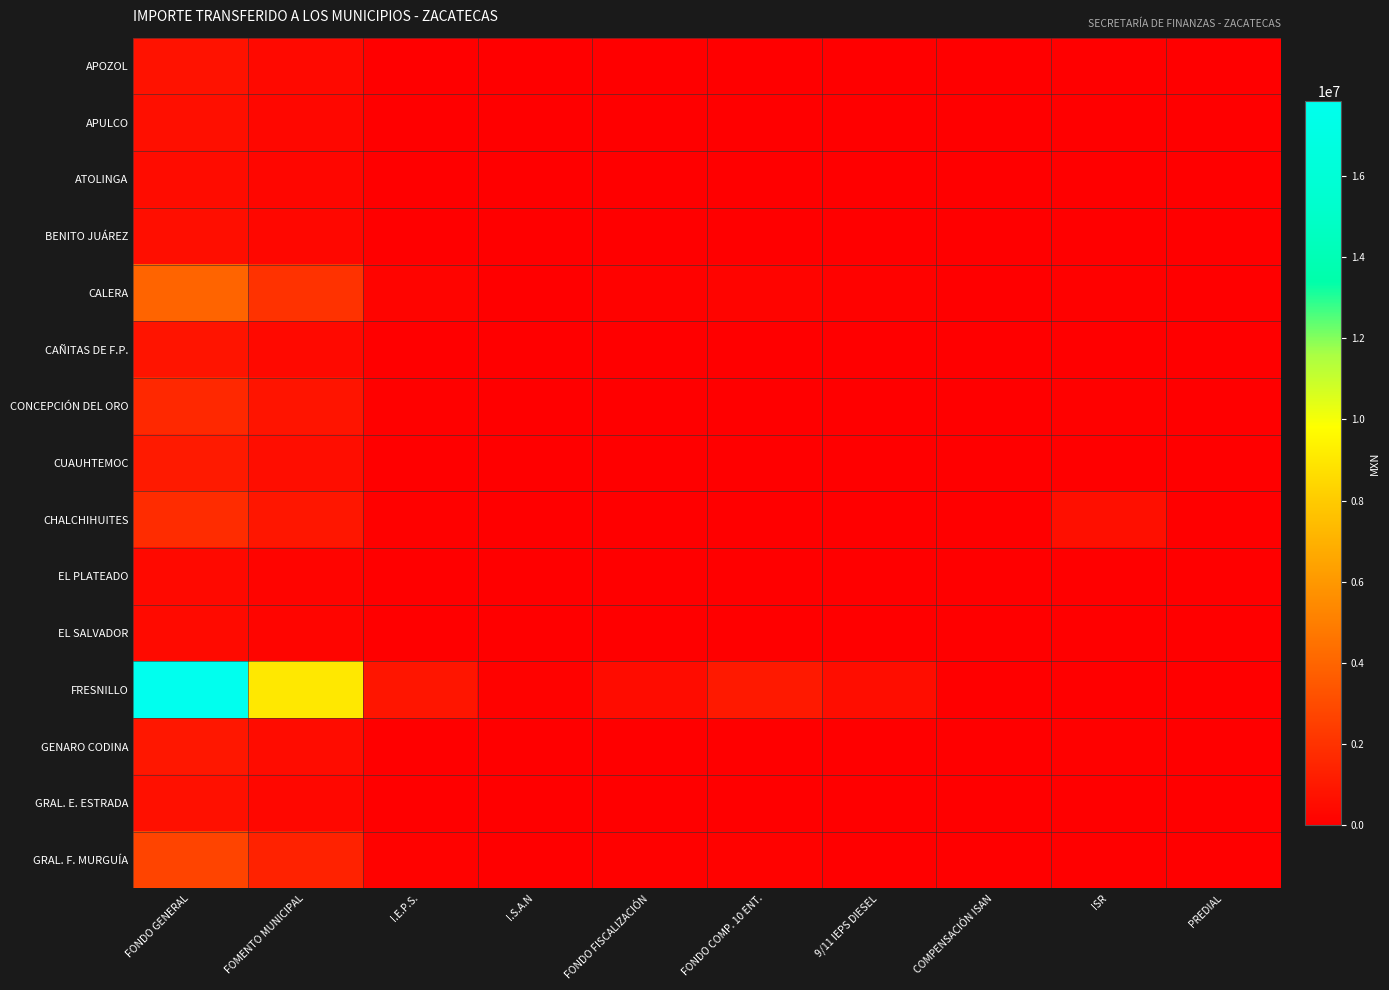

Reading left to right, extract all data points from this chart.

APOZOL: FONDO GENERAL=762466	FOMENTO MUNICIPAL=387111	I.E.P.S.=36525	I.S.A.N=5928	FONDO FISCALIZACIÓN=21029	FONDO COMP. 10 ENT.=31364	9/11 IEPS DIESEL=16288	COMPENSACIÓN ISAN=1175	ISR=0	PREDIAL=0
APULCO: FONDO GENERAL=630443	FOMENTO MUNICIPAL=320081	I.E.P.S.=30201	I.S.A.N=4902	FONDO FISCALIZACIÓN=17387	FONDO COMP. 10 ENT.=25181	9/11 IEPS DIESEL=13077	COMPENSACIÓN ISAN=972	ISR=0	PREDIAL=0
ATOLINGA: FONDO GENERAL=506048	FOMENTO MUNICIPAL=256925	I.E.P.S.=24242	I.S.A.N=3934	FONDO FISCALIZACIÓN=13957	FONDO COMP. 10 ENT.=14783	9/11 IEPS DIESEL=7678	COMPENSACIÓN ISAN=780	ISR=0	PREDIAL=0
BENITO JUÁREZ: FONDO GENERAL=584058	FOMENTO MUNICIPAL=296531	I.E.P.S.=27979	I.S.A.N=4541	FONDO FISCALIZACIÓN=16108	FONDO COMP. 10 ENT.=23054	9/11 IEPS DIESEL=11972	COMPENSACIÓN ISAN=900	ISR=0	PREDIAL=0
CALERA: FONDO GENERAL=3949154	FOMENTO MUNICIPAL=2005020	I.E.P.S.=189180	I.S.A.N=30704	FONDO FISCALIZACIÓN=108917	FONDO COMP. 10 ENT.=205288	9/11 IEPS DIESEL=106611	COMPENSACIÓN ISAN=6088	ISR=79757	PREDIAL=0
CAÑITAS DE F.P.: FONDO GENERAL=810979	FOMENTO MUNICIPAL=411741	I.E.P.S.=38849	I.S.A.N=6305	FONDO FISCALIZACIÓN=22367	FONDO COMP. 10 ENT.=38489	9/11 IEPS DIESEL=19988	COMPENSACIÓN ISAN=1250	ISR=0	PREDIAL=17734
CONCEPCIÓN DEL ORO: FONDO GENERAL=1630002	FOMENTO MUNICIPAL=827566	I.E.P.S.=78084	I.S.A.N=12673	FONDO FISCALIZACIÓN=44955	FONDO COMP. 10 ENT.=62977	9/11 IEPS DIESEL=32705	COMPENSACIÓN ISAN=2513	ISR=92163	PREDIAL=0
CUAUHTEMOC: FONDO GENERAL=1052591	FOMENTO MUNICIPAL=534410	I.E.P.S.=50423	I.S.A.N=8184	FONDO FISCALIZACIÓN=29030	FONDO COMP. 10 ENT.=58796	9/11 IEPS DIESEL=30533	COMPENSACIÓN ISAN=1623	ISR=0	PREDIAL=0
CHALCHIHUITES: FONDO GENERAL=1756400	FOMENTO MUNICIPAL=891739	I.E.P.S.=84139	I.S.A.N=13656	FONDO FISCALIZACIÓN=48441	FONDO COMP. 10 ENT.=58324	9/11 IEPS DIESEL=30289	COMPENSACIÓN ISAN=2707	ISR=620868	PREDIAL=0
EL PLATEADO: FONDO GENERAL=391285	FOMENTO MUNICIPAL=198659	I.E.P.S.=18744	I.S.A.N=3042	FONDO FISCALIZACIÓN=10792	FONDO COMP. 10 ENT.=10848	9/11 IEPS DIESEL=5633	COMPENSACIÓN ISAN=603	ISR=0	PREDIAL=0
EL SALVADOR: FONDO GENERAL=452921	FOMENTO MUNICIPAL=229952	I.E.P.S.=21697	I.S.A.N=3521	FONDO FISCALIZACIÓN=12491	FONDO COMP. 10 ENT.=14744	9/11 IEPS DIESEL=7657	COMPENSACIÓN ISAN=698	ISR=0	PREDIAL=3260
FRESNILLO: FONDO GENERAL=17855263	FOMENTO MUNICIPAL=9065274	I.E.P.S.=855339	I.S.A.N=138822	FONDO FISCALIZACIÓN=492443	FONDO COMP. 10 ENT.=1036248	9/11 IEPS DIESEL=538143	COMPENSACIÓN ISAN=27524	ISR=0	PREDIAL=0
GENARO CODINA: FONDO GENERAL=972584	FOMENTO MUNICIPAL=493789	I.E.P.S.=46591	I.S.A.N=7562	FONDO FISCALIZACIÓN=26824	FONDO COMP. 10 ENT.=40594	9/11 IEPS DIESEL=21081	COMPENSACIÓN ISAN=1499	ISR=96627	PREDIAL=0
GRAL. E. ESTRADA: FONDO GENERAL=672156	FOMENTO MUNICIPAL=341260	I.E.P.S.=32199	I.S.A.N=5226	FONDO FISCALIZACIÓN=18538	FONDO COMP. 10 ENT.=31264	9/11 IEPS DIESEL=16237	COMPENSACIÓN ISAN=1036	ISR=0	PREDIAL=0
GRAL. F. MURGUÍA: FONDO GENERAL=2706148	FOMENTO MUNICIPAL=1373935	I.E.P.S.=129635	I.S.A.N=21040	FONDO FISCALIZACIÓN=74635	FONDO COMP. 10 ENT.=104805	9/11 IEPS DIESEL=54427	COMPENSACIÓN ISAN=4172	ISR=0	PREDIAL=0